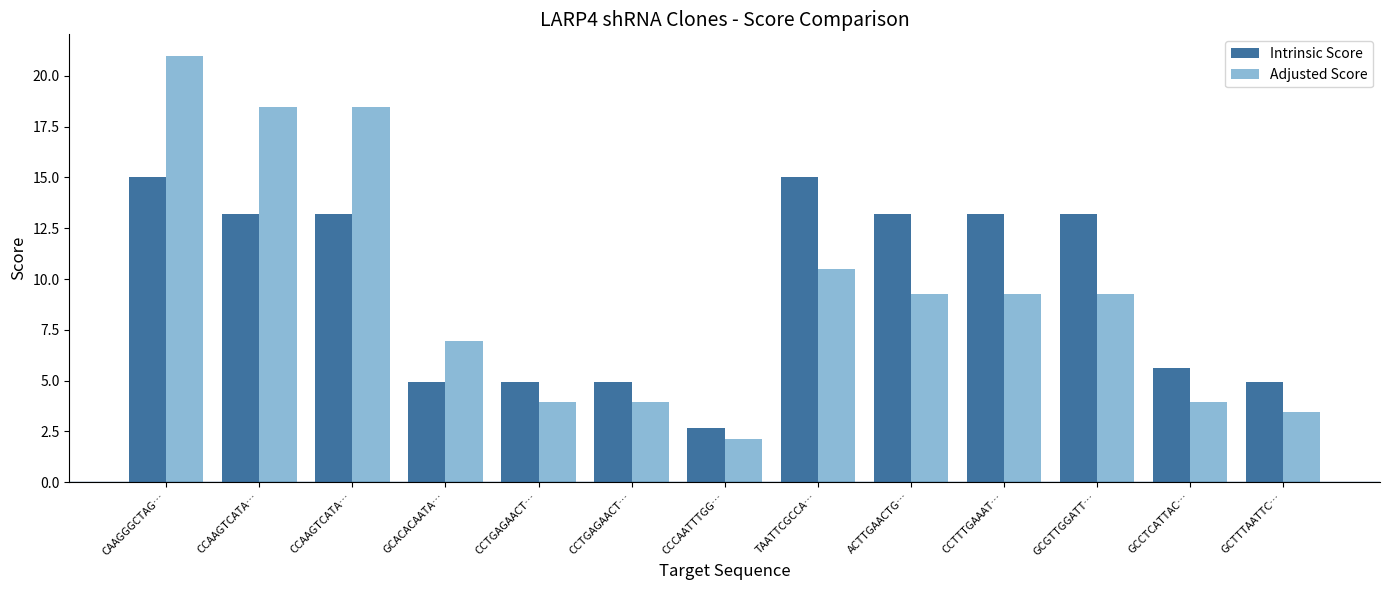

Which category has the lowest value across all series?

CCCAATTTGG…